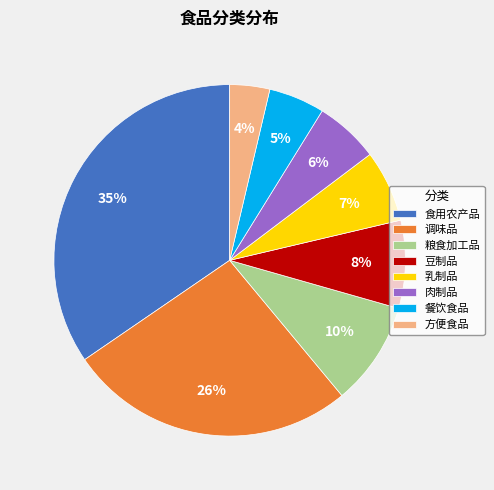

Count the number of slices in the pie.

8